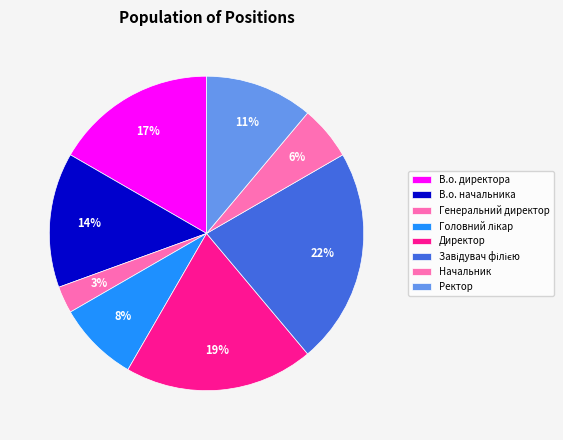

How many segments does this pie chart have?

8